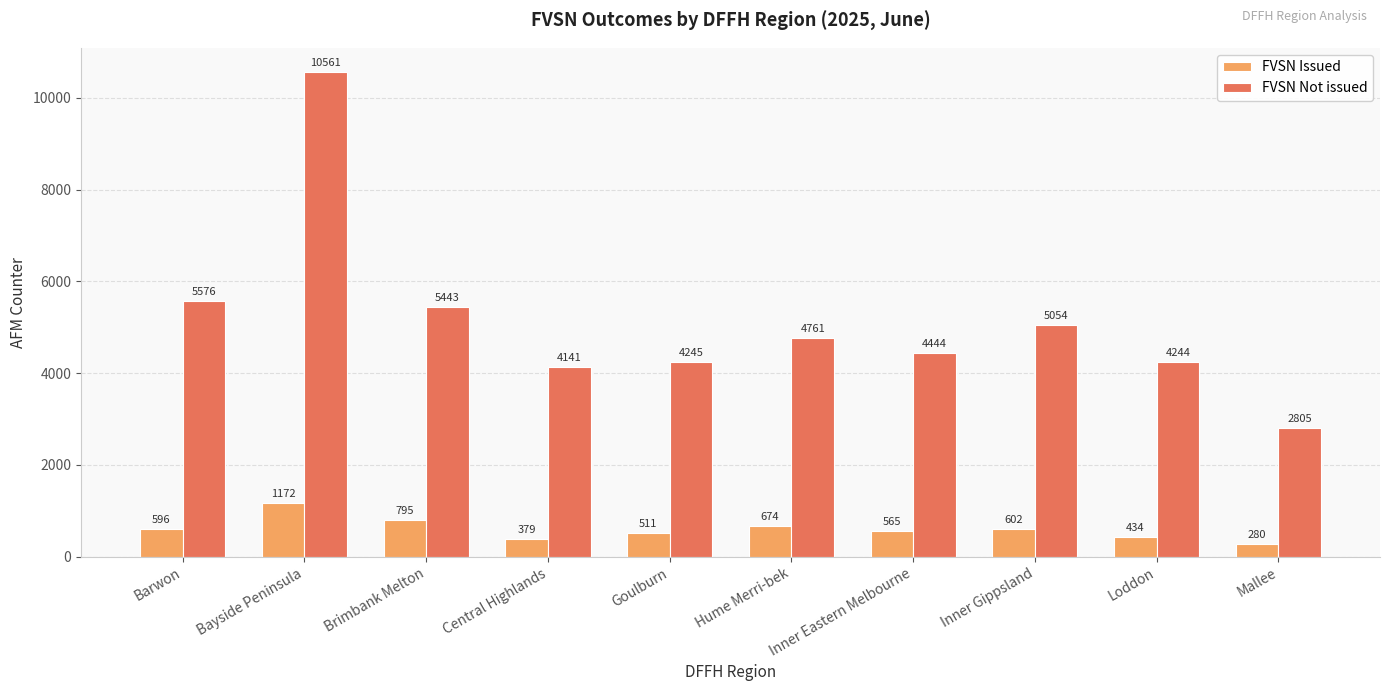

What is the difference between the highest and lowest values at Central Highlands?

3762